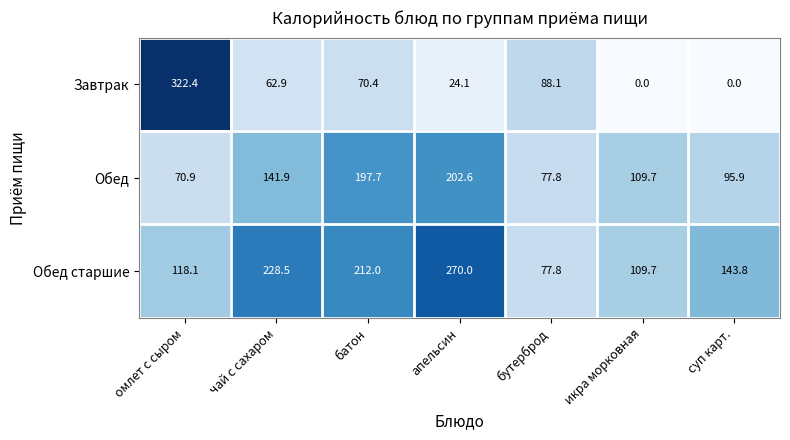

Is it true that Завтрак equals 70.4 at батон?

True